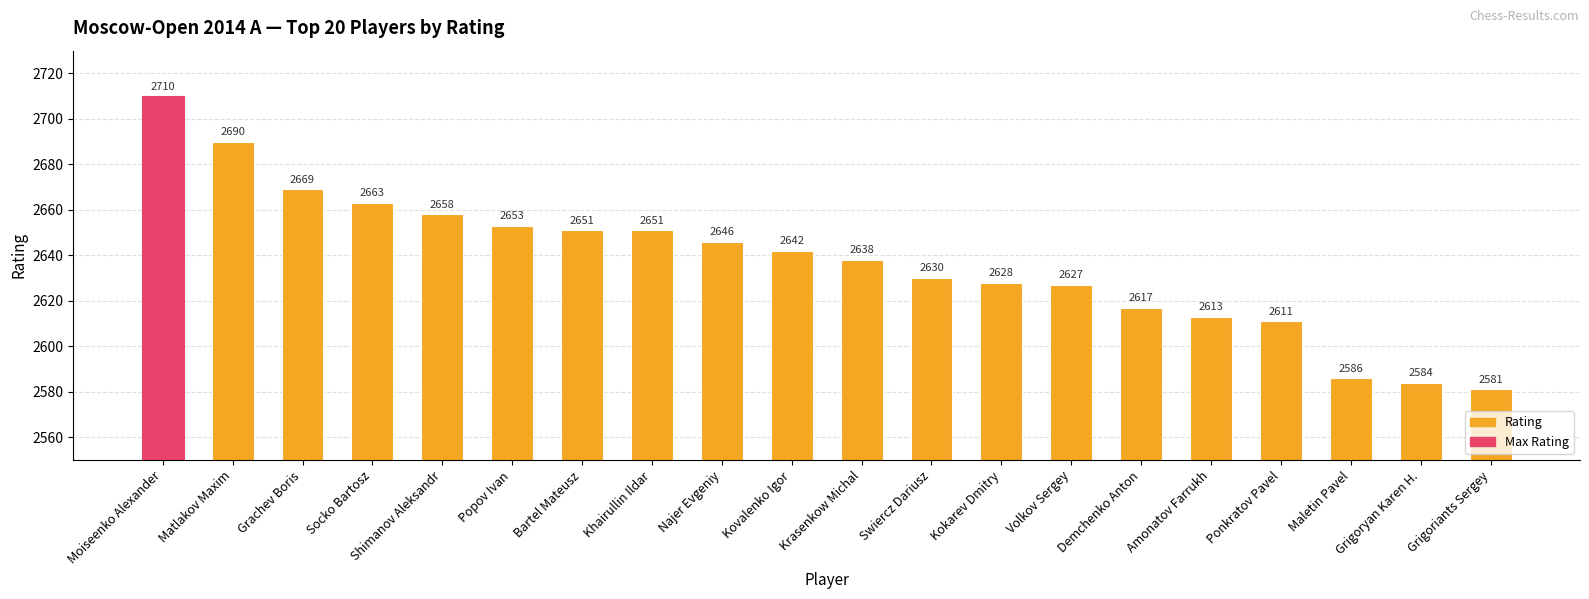

What is the ratio of the value at Swiercz Dariusz to the value at Ponkratov Pavel?

1.0